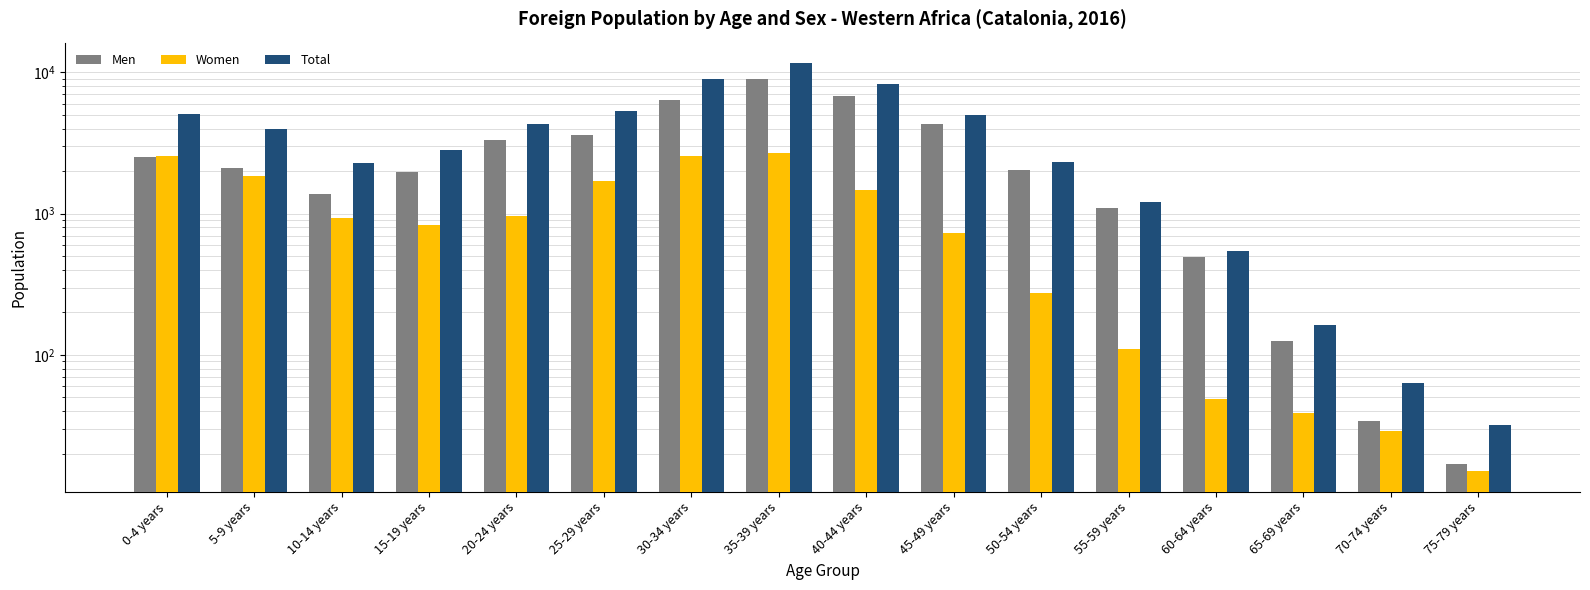

What is the minimum value shown in the chart?

15